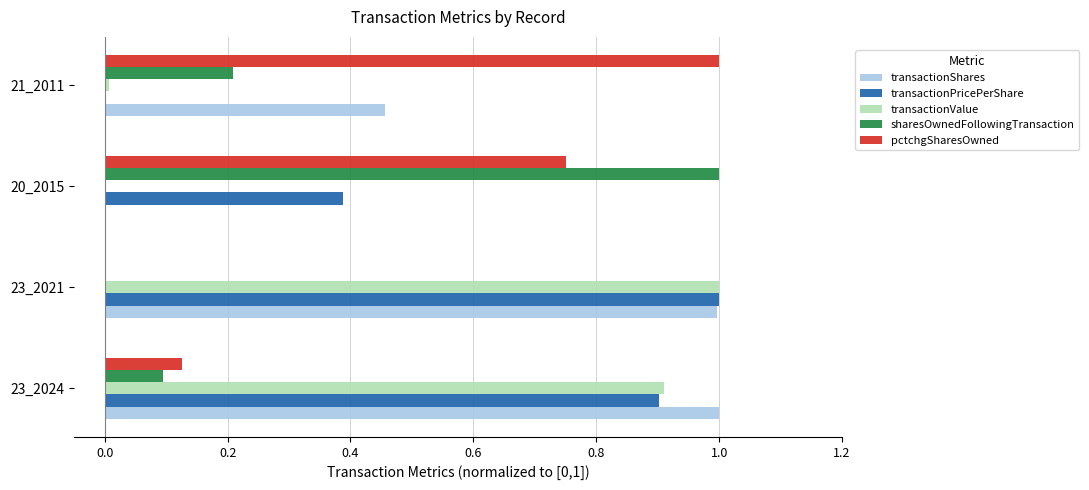

What is the sum of all sharesOwnedFollowingTransaction values?

1.3